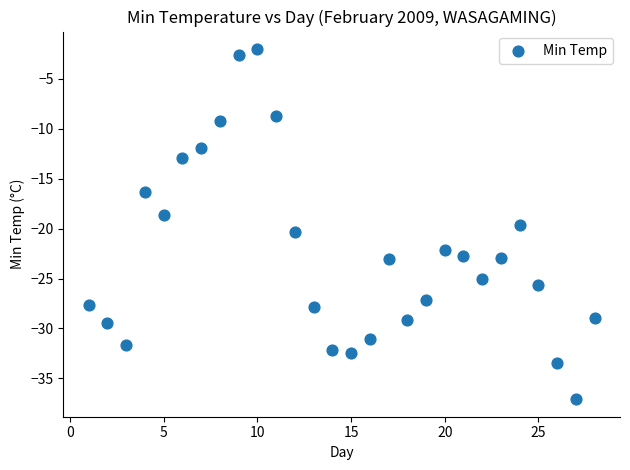

What is the range of X values (max minus min)?

27.0